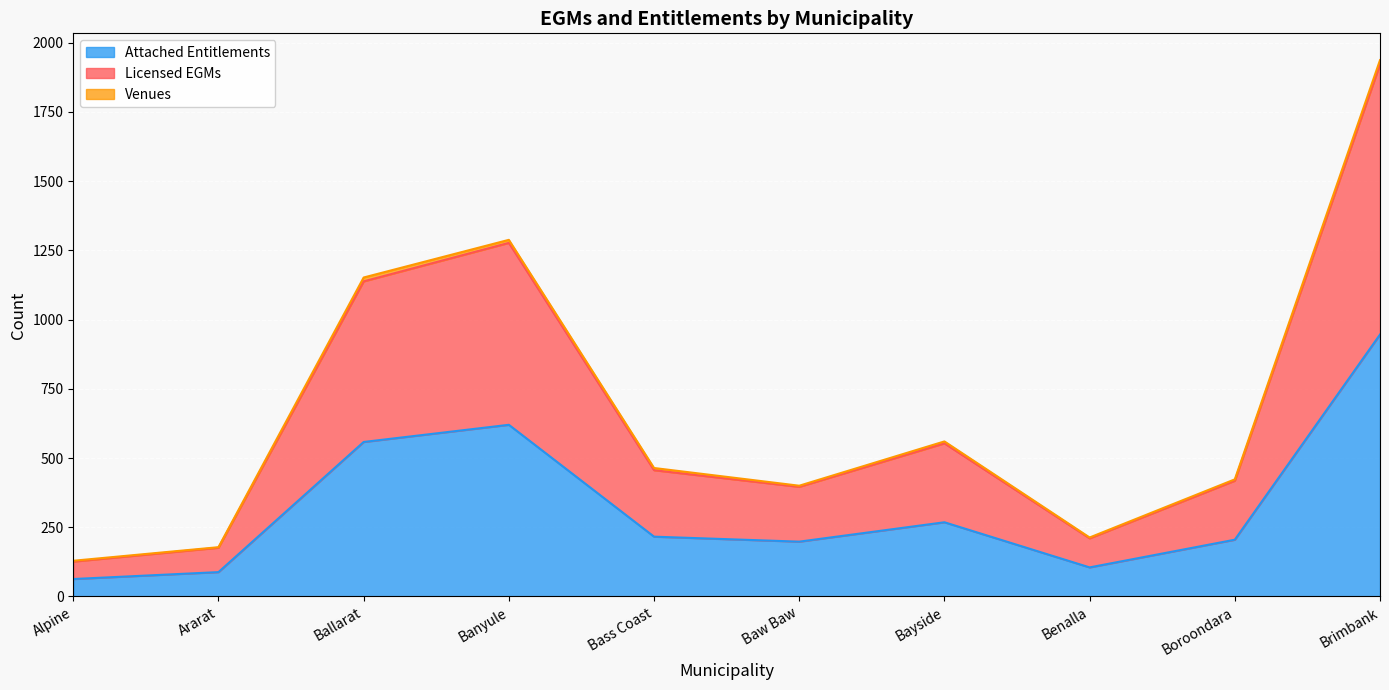

What is the lowest value of the Attached Entitlements series?

63